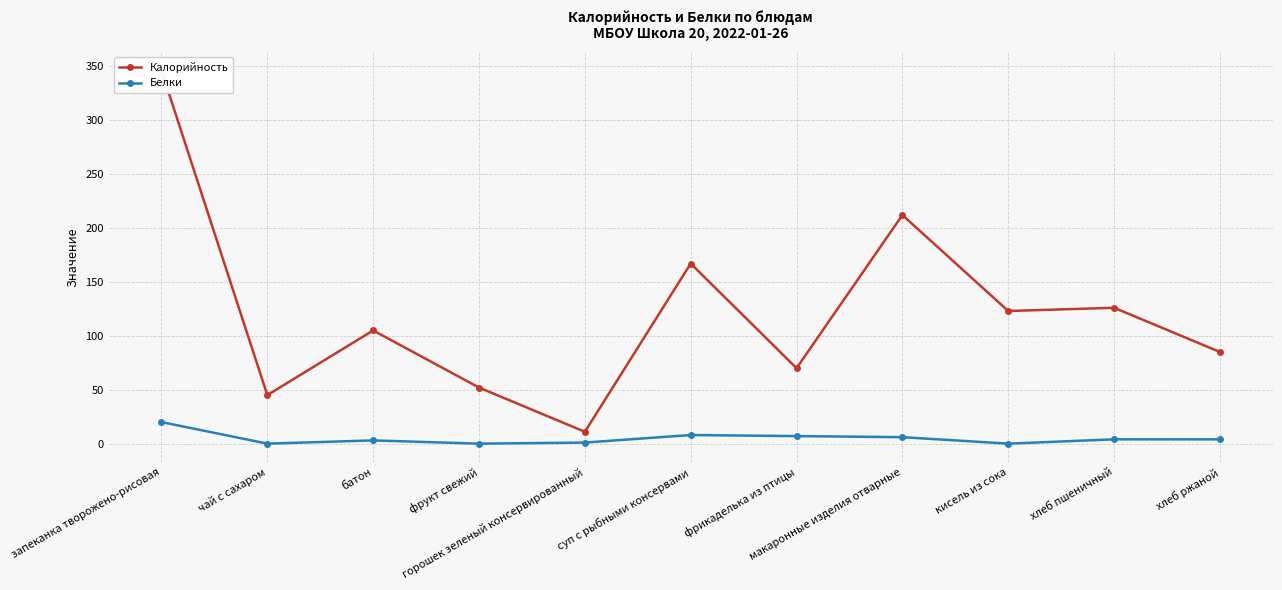

What is the maximum value for Калорийность?

346